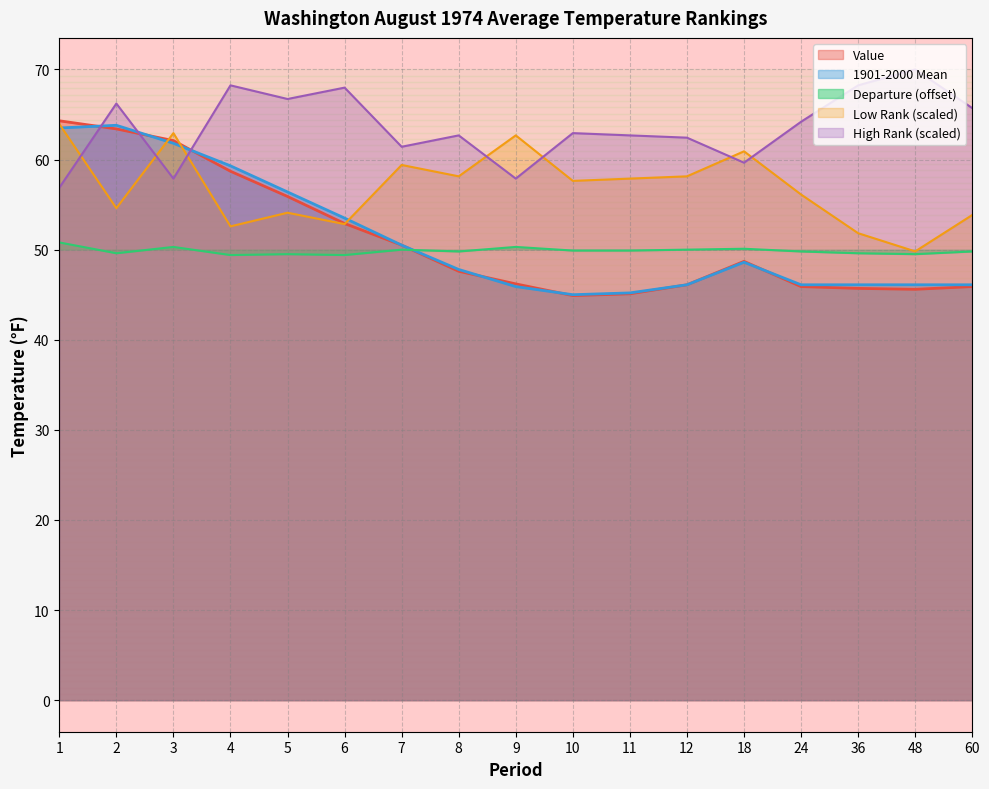

Which series has the largest range (max minus min)?

Value